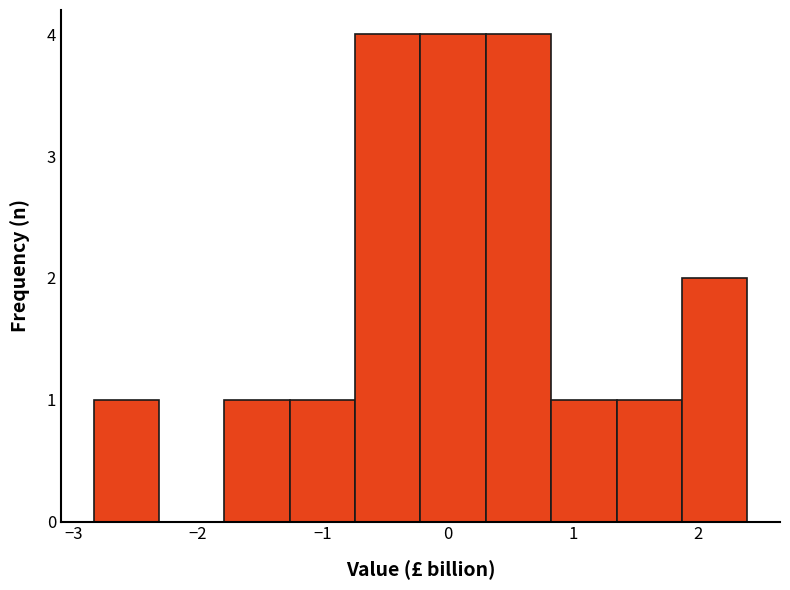

Reading left to right, transcribe this chart: for each bar, give the range it covers on the x-axis and its height. Neither the bar edges nor the heights are printed on the chart, so give them approximately, as read against the axes.

-2.8 to -2.3: 1
-2.3 to -1.8: 0
-1.8 to -1.3: 1
-1.3 to -0.7: 1
-0.7 to -0.2: 4
-0.2 to 0.3: 4
0.3 to 0.8: 4
0.8 to 1.3: 1
1.3 to 1.9: 1
1.9 to 2.4: 2